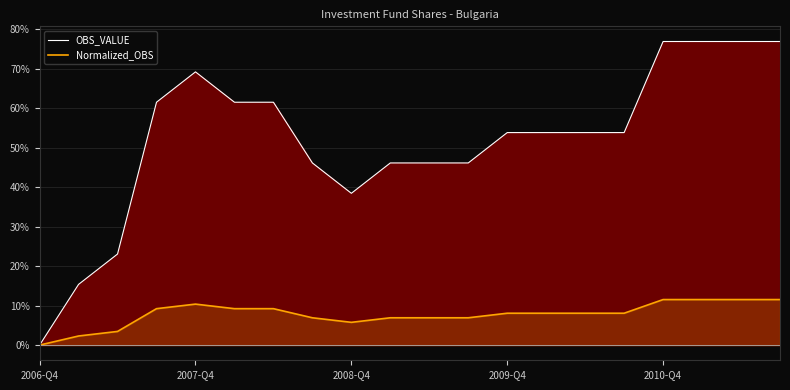

What is the average value of the Normalized_OBS series?

7.8